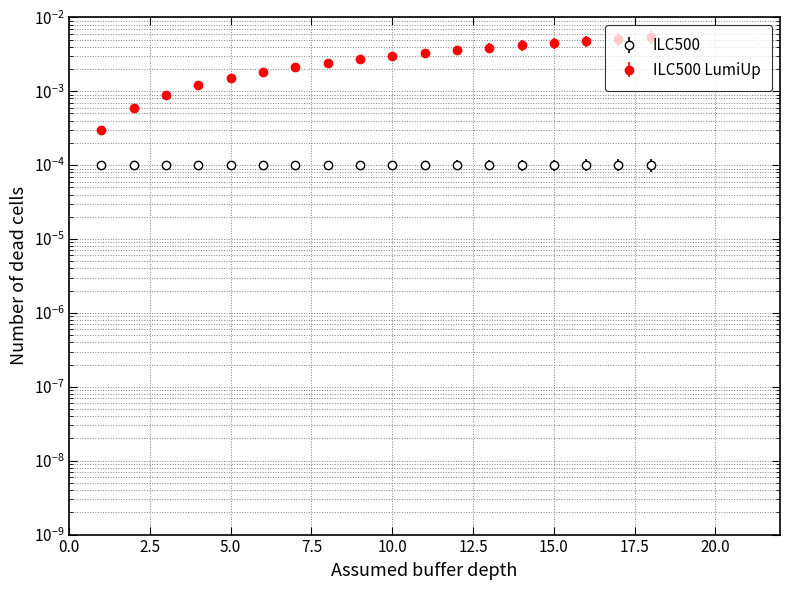

True or false: ILC500 and ILC500 LumiUp cross at least once.

False